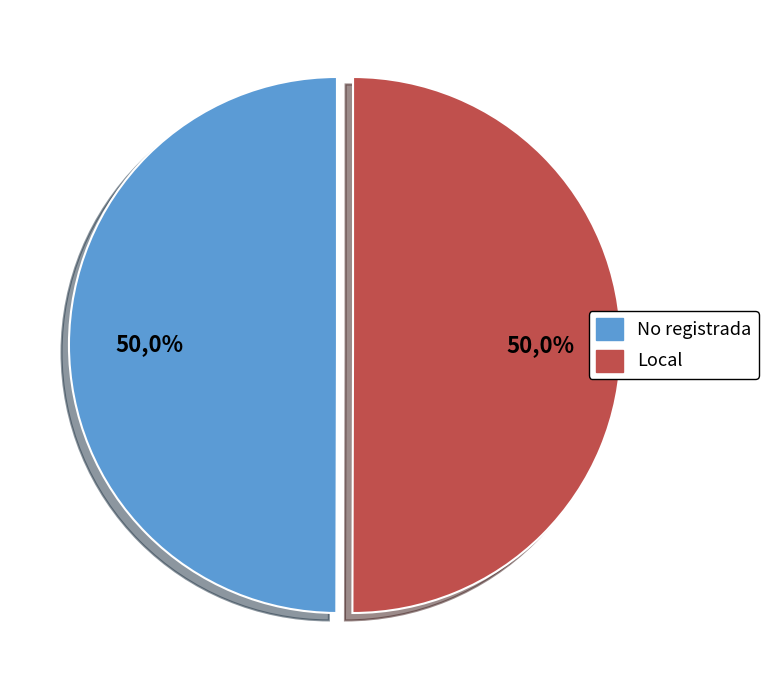

Count the number of slices in the pie.

2